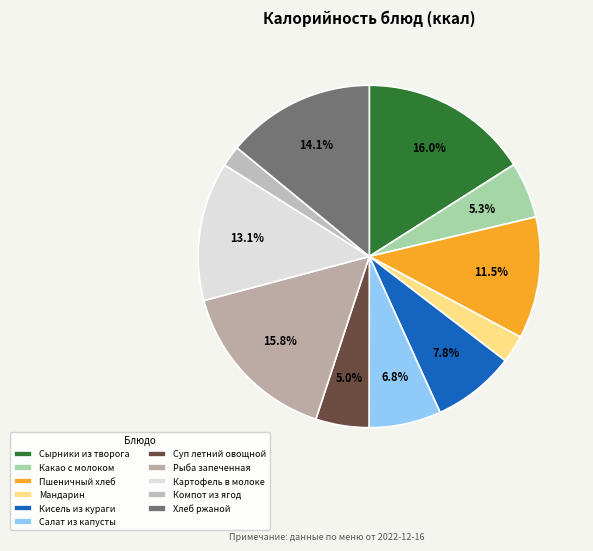

True or false: Суп летний овощной accounts for 15% of the total.

False